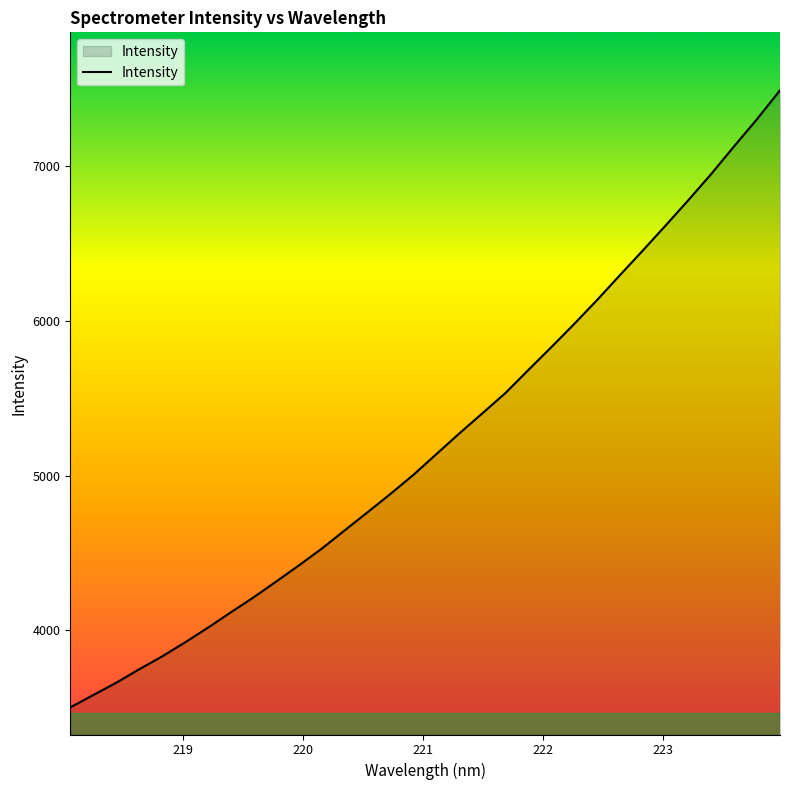

What is the minimum value shown in the chart?

3502.8